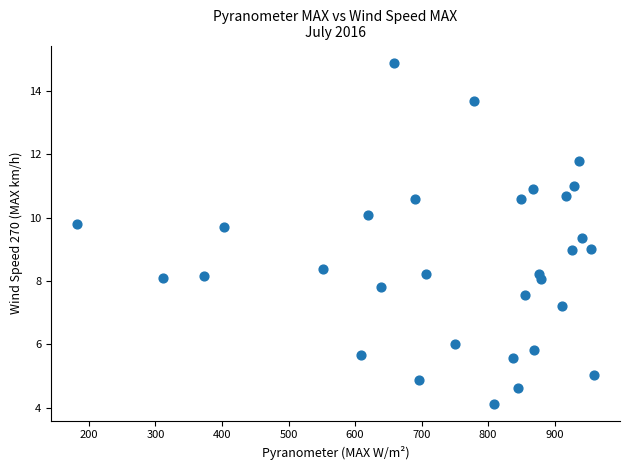

What is the range of X values (max minus min)?

777.3